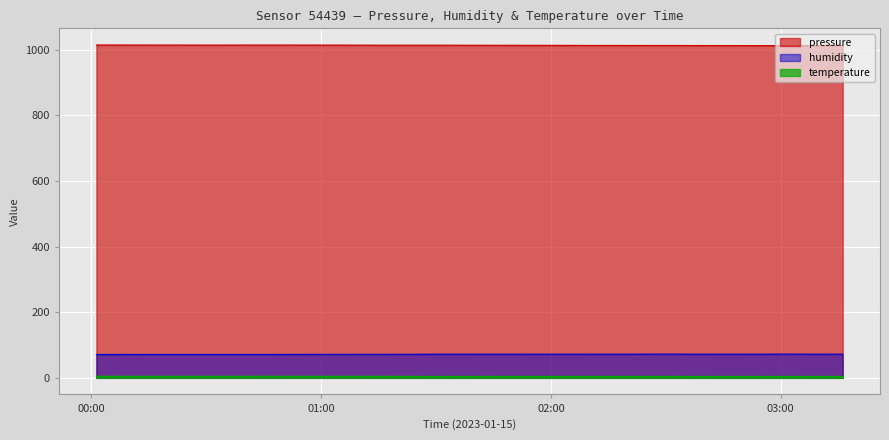

What is the smallest value displayed?

4.4